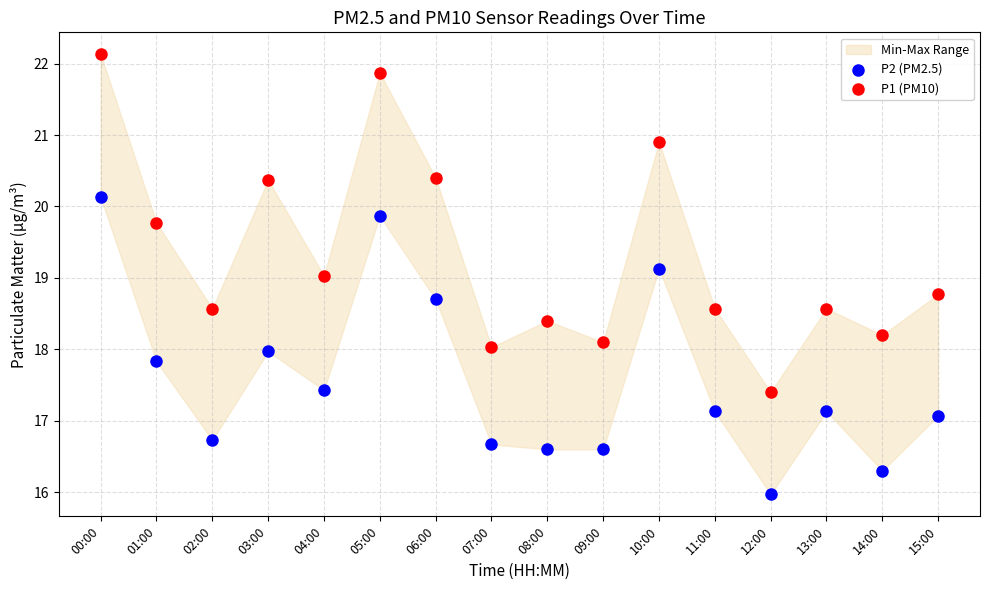

Across all data points, what is the range of Y values (max minus min)?

6.2